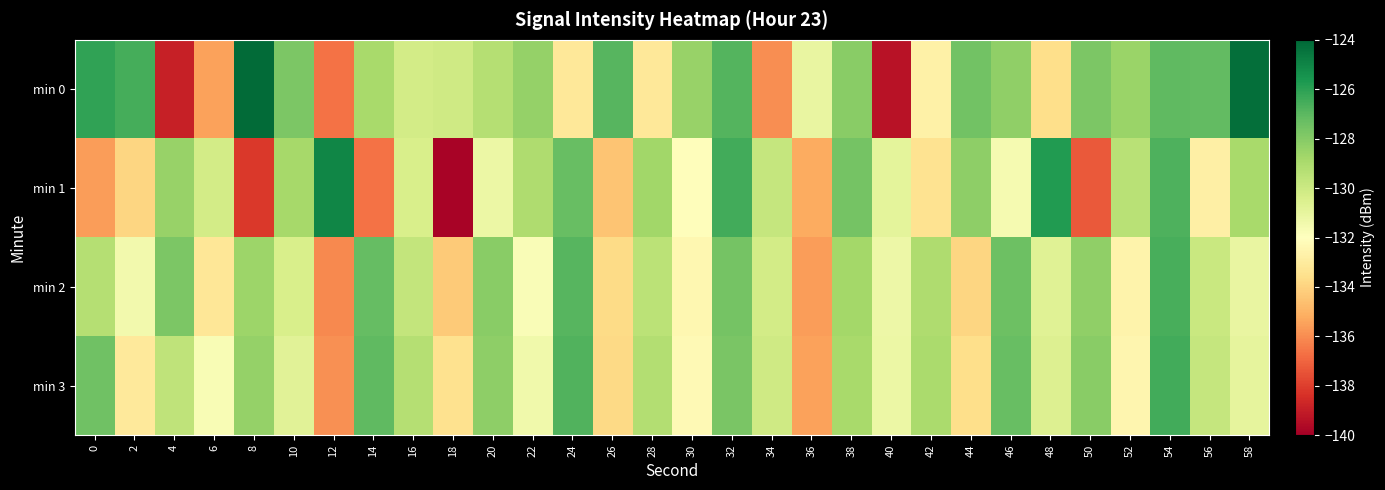

Which label corresponds to the largest value in the chart?

8